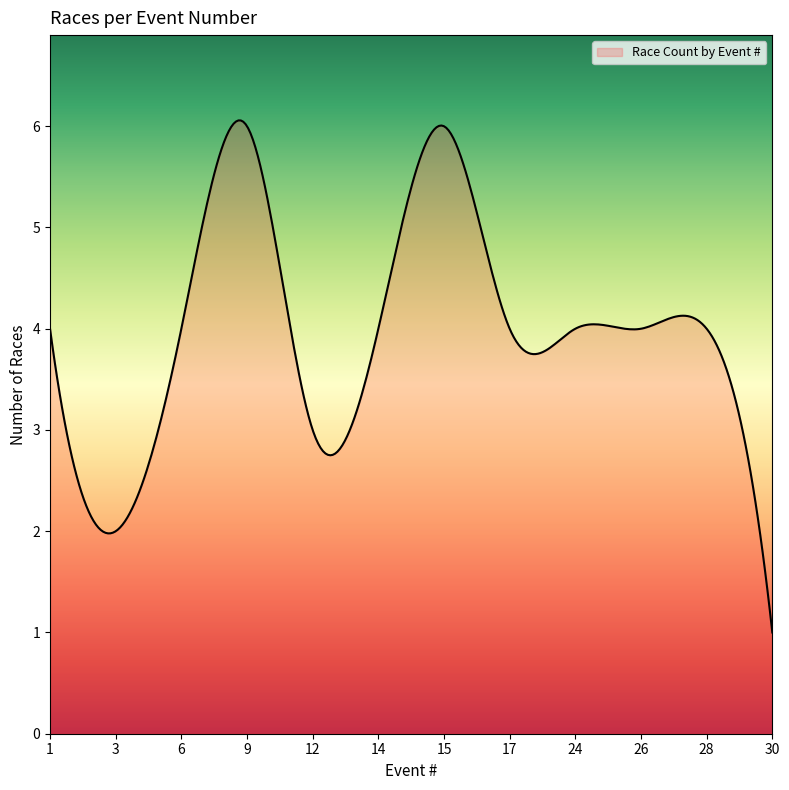

What is the difference between the second highest and second lowest values?

4.8